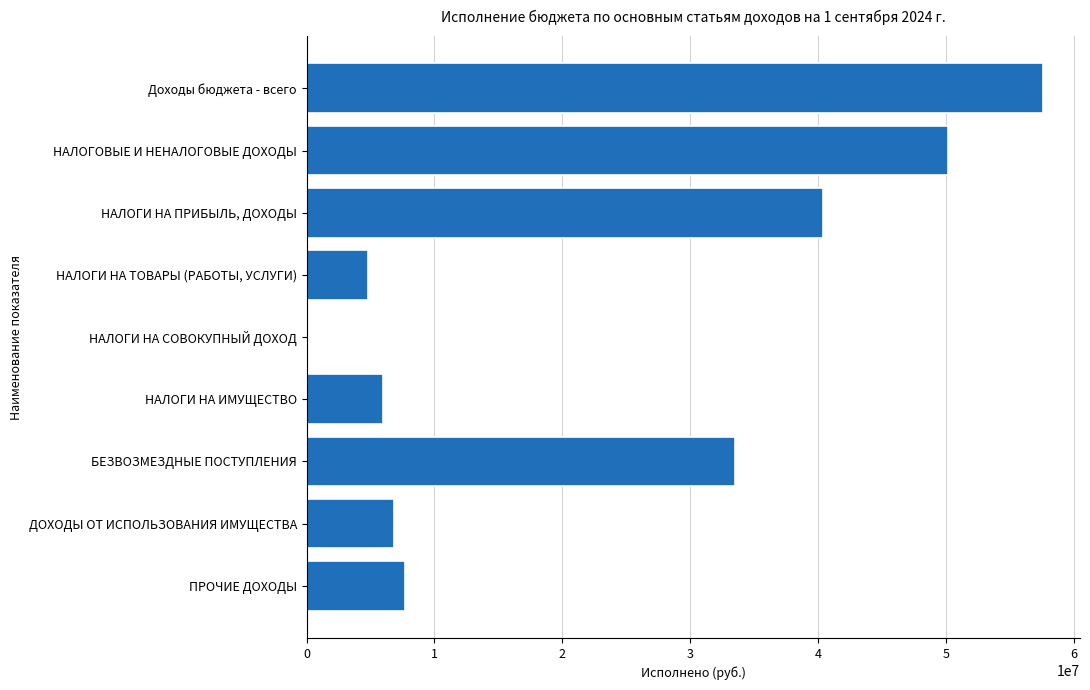

Is it true that the value at НАЛОГИ НА ПРИБЫЛЬ, ДОХОДЫ is 55856077.7?

False